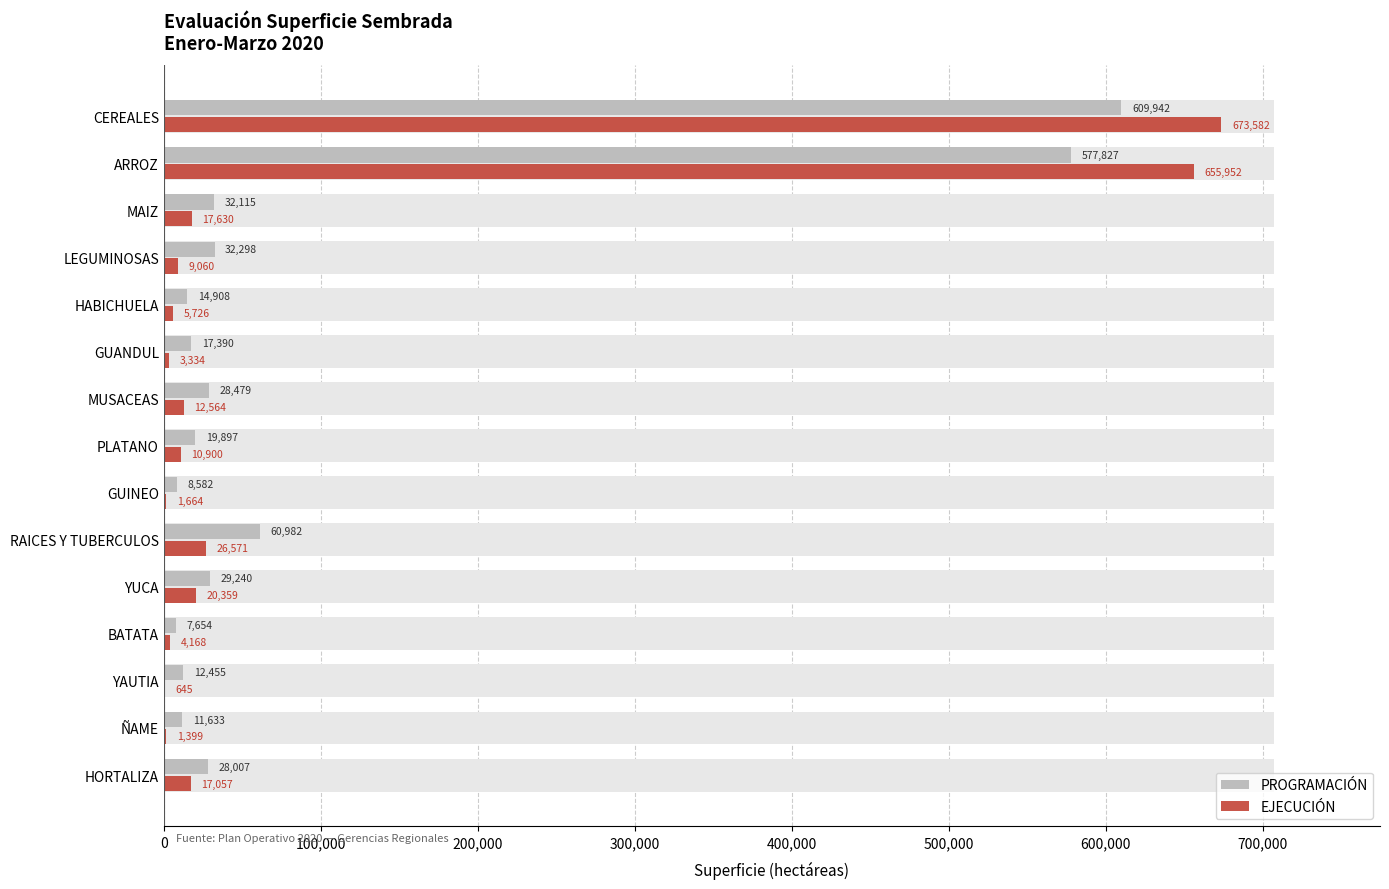

What is the sum of the EJECUCIÓN values at LEGUMINOSAS and PLATANO?

19960